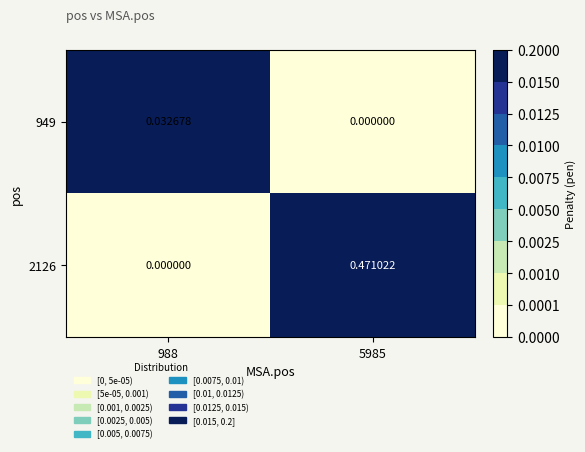

Reading left to right, list all the values displayed in this chart.

949: 988=0.0	5985=0.0
2126: 988=0.0	5985=0.5